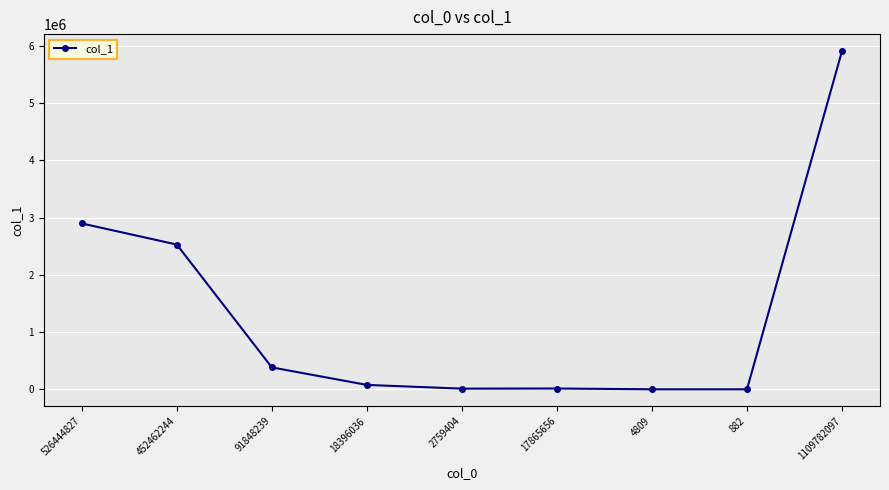

Which category has the highest value across all series?

1109782097